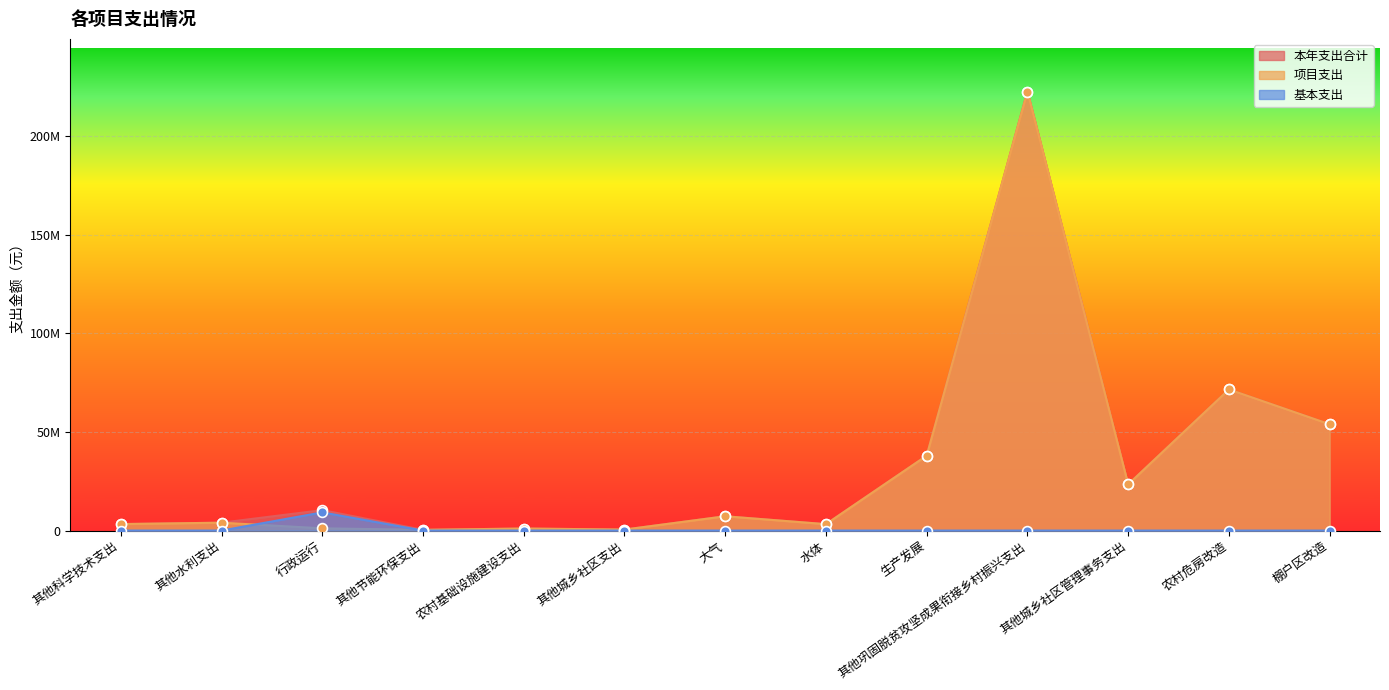

Which series has the widest spread of Y values?

本年支出合计